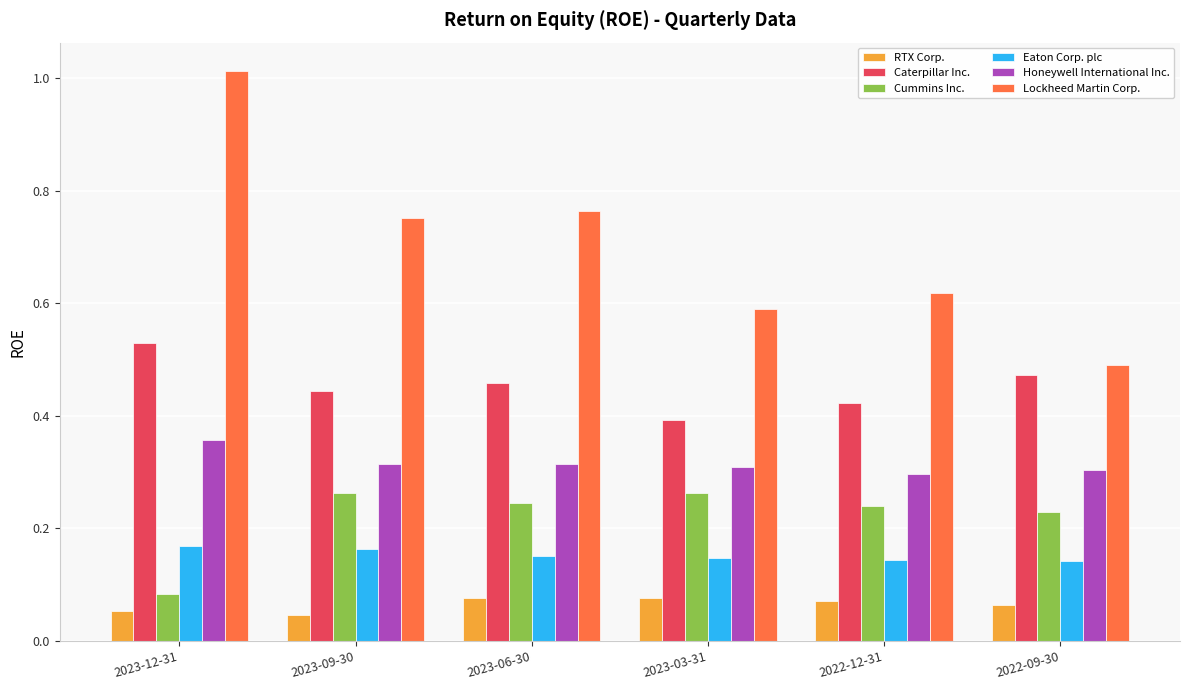

Between 2023-12-31 and 2023-03-31, which series saw the biggest shift?

Lockheed Martin Corp.